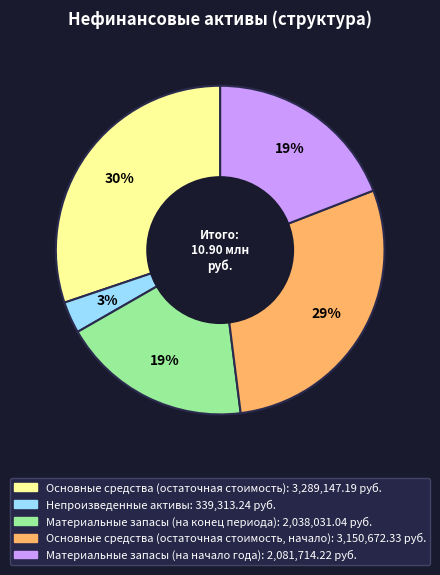

Is it true that Основные средства (остаточная стоимость) is 30% of the pie?

True